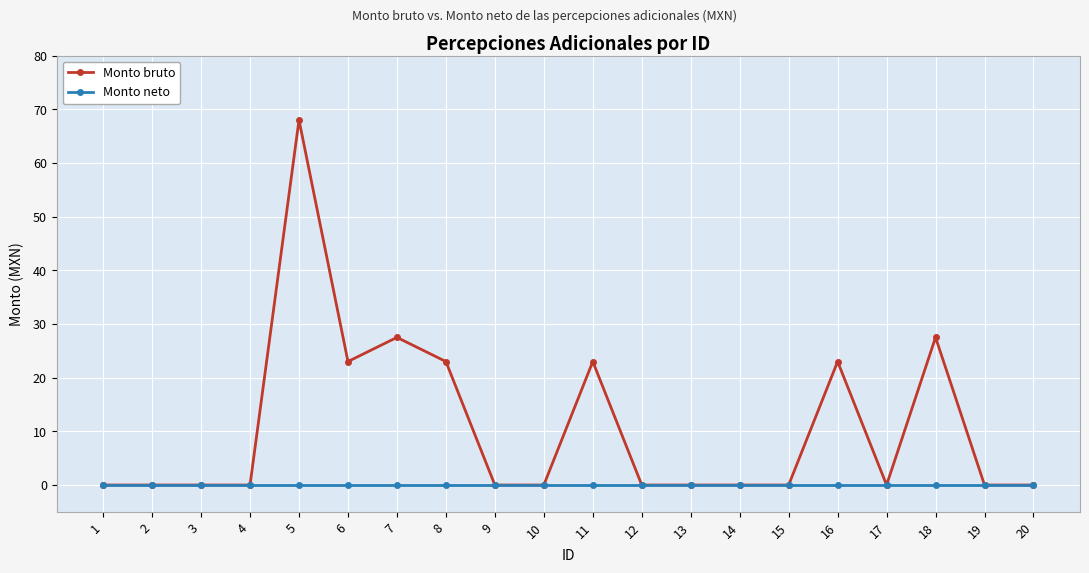

What is the difference between the second highest and second lowest values in the Monto bruto series?

27.5